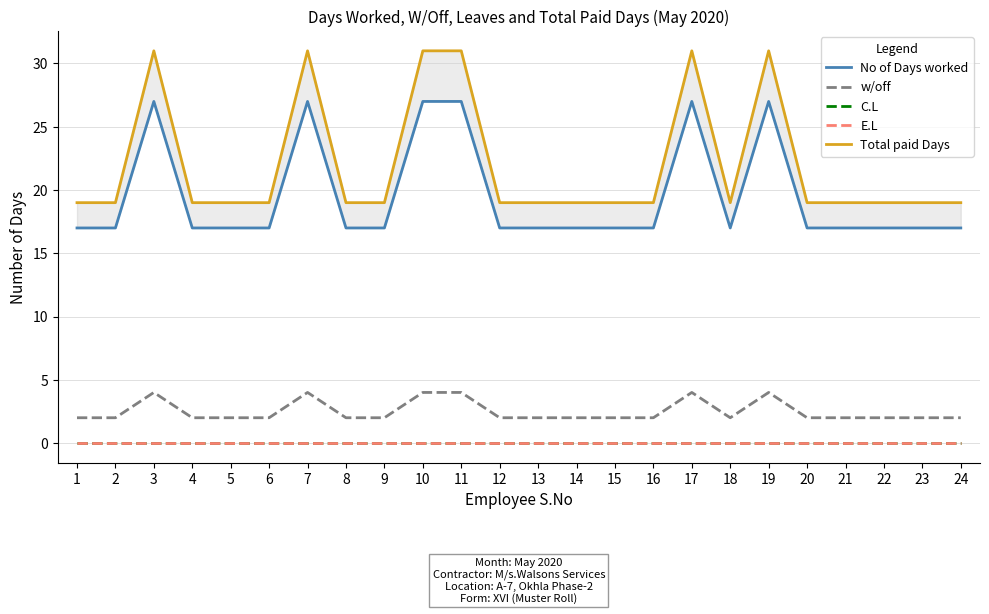

Which series has the widest spread of values?

Total paid Days